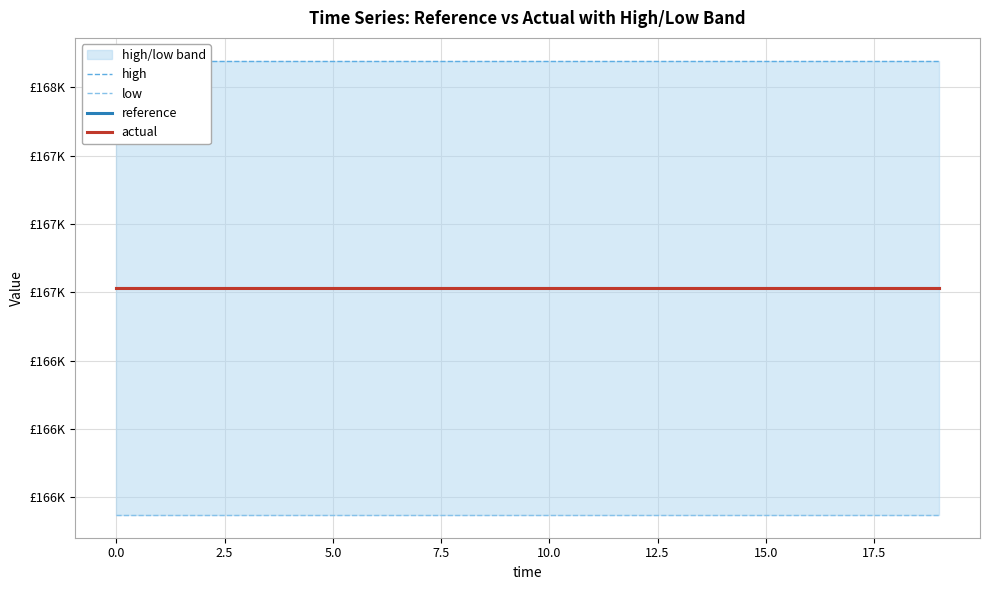

The value of actual at 0.0 is 260868.9. True or false?

False